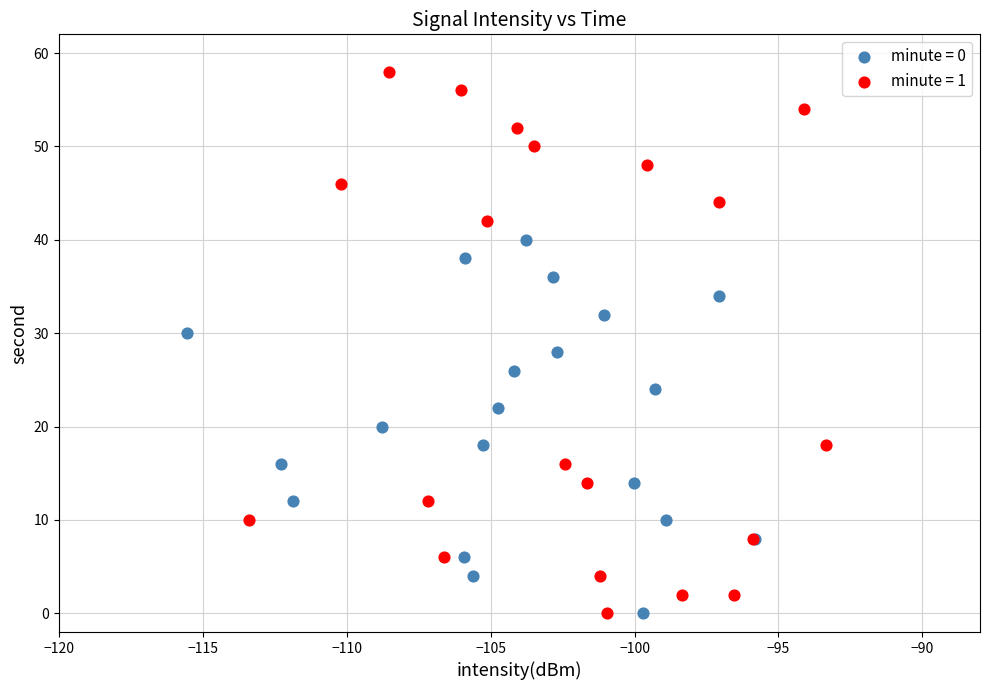

Which series reaches the maximum Y coordinate?

minute = 1